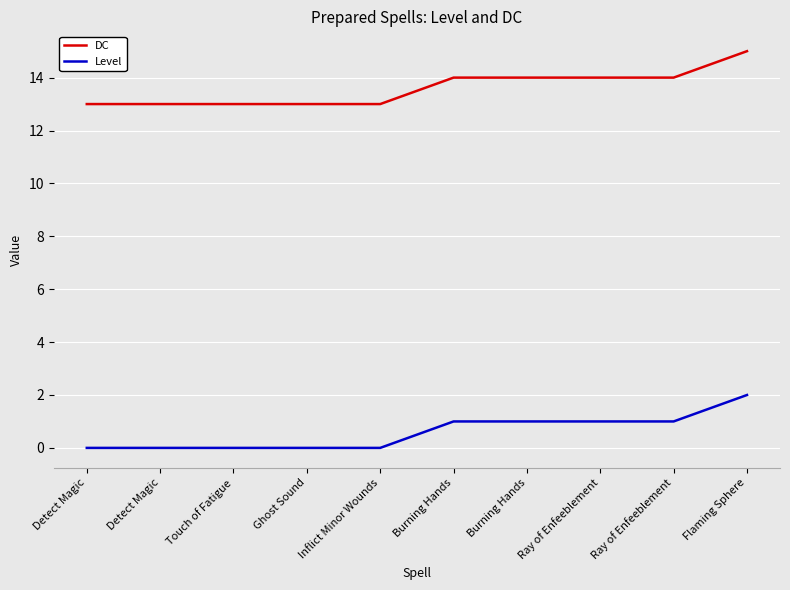

Is this an area chart (filled region under the line)?

No